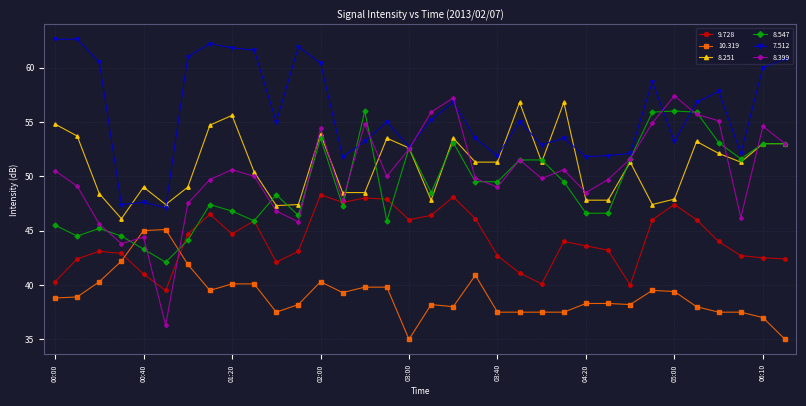

What is the lowest value of the 9.728 series?

39.5